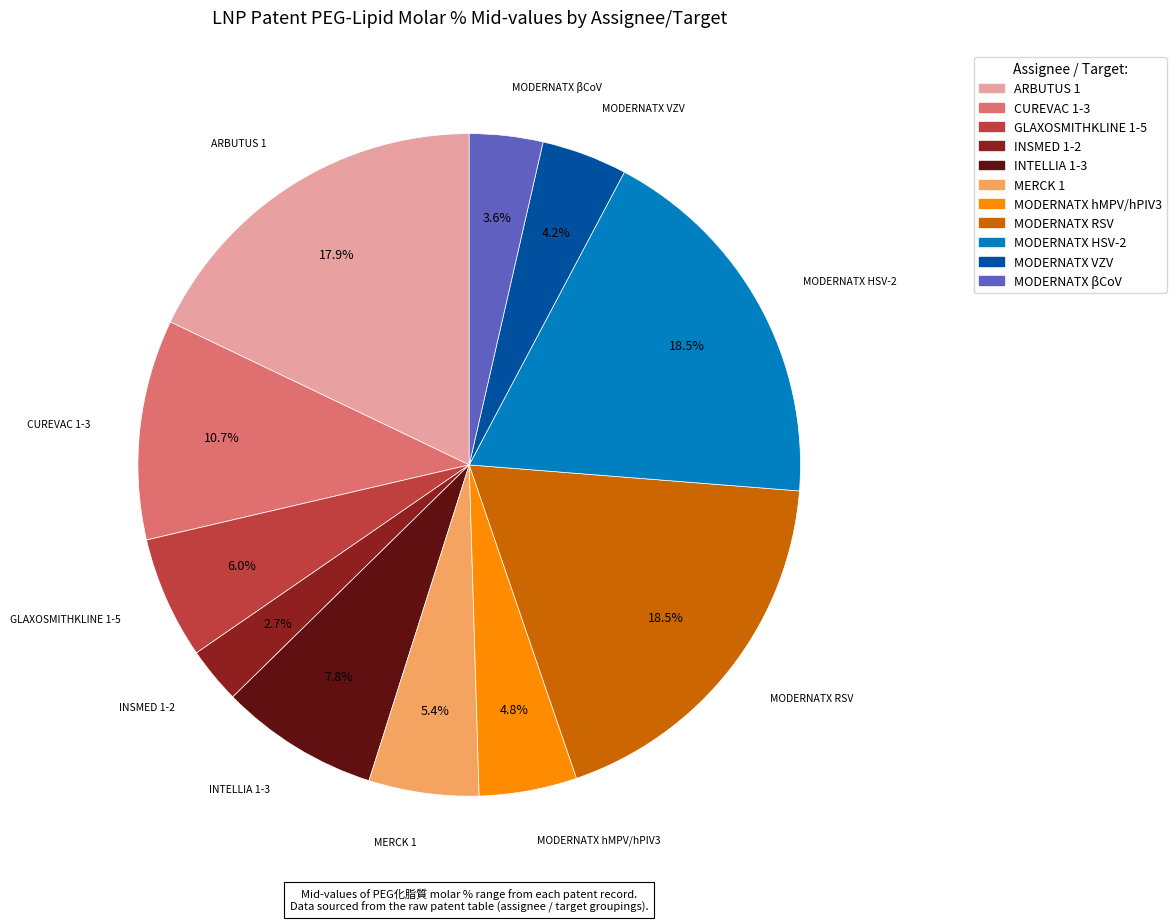

Does any single category account for the majority?

No